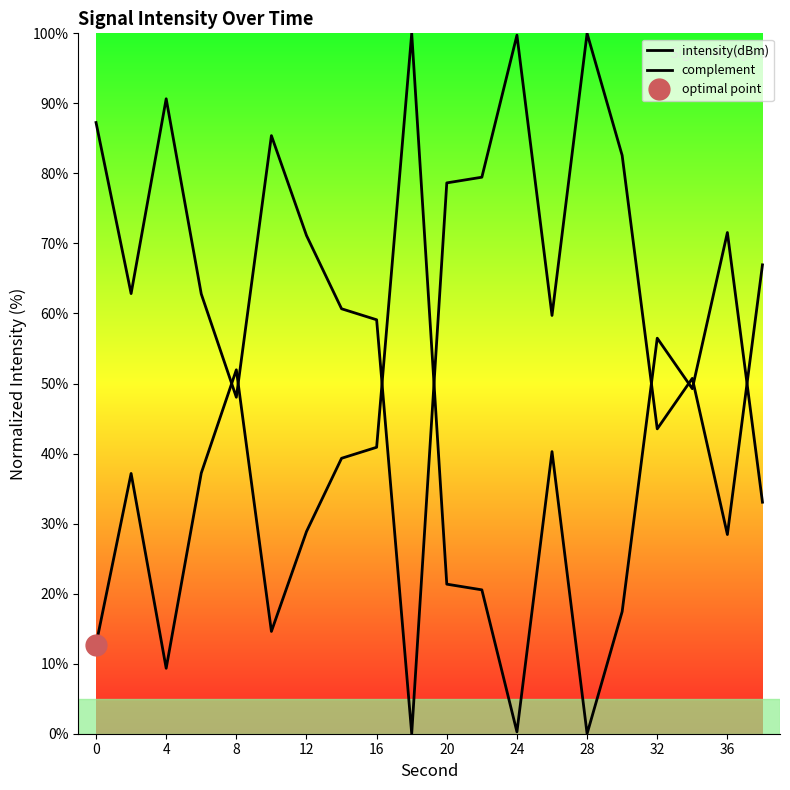

Between 12 and 16, which is larger?

16